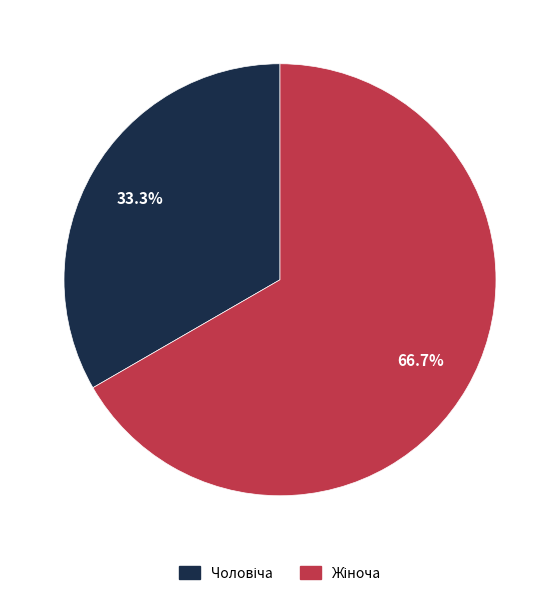

Is there any slice that represents more than half of the pie?

Yes